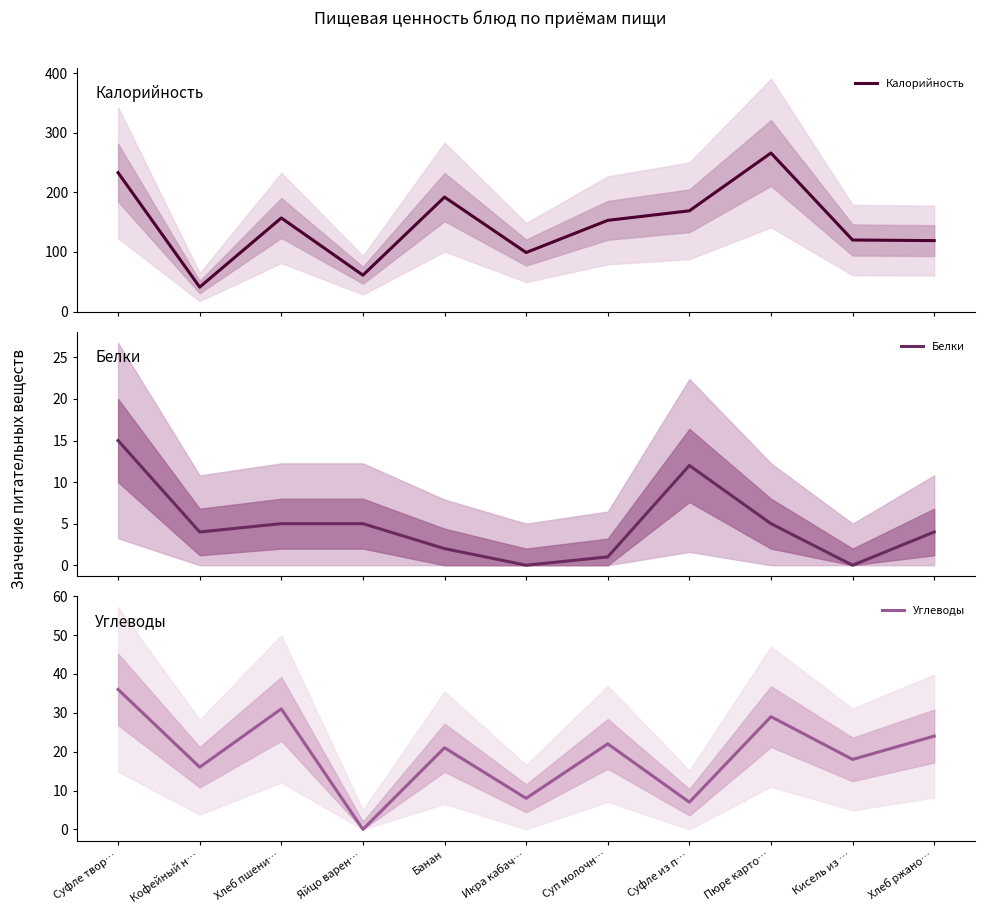

Which category has the lowest value across all series?

Икра кабач…